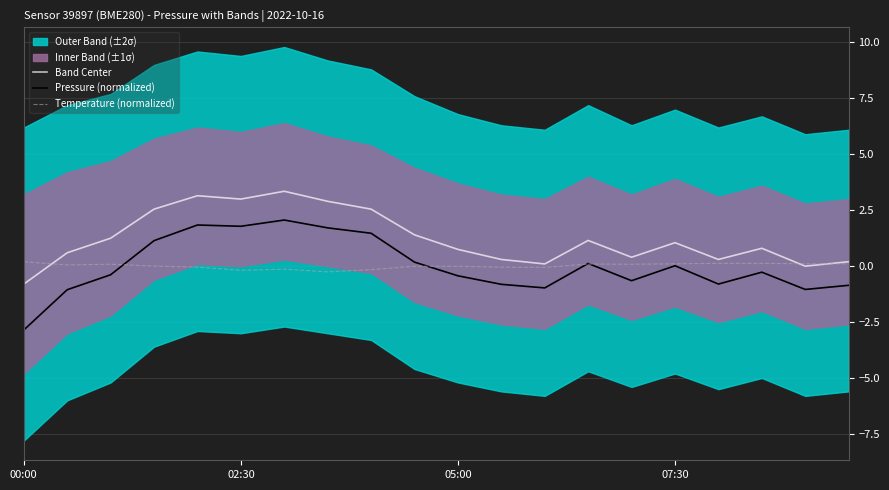

After their last crossing, which series has the higher values: Temperature (normalized) or Band Center?

Band Center